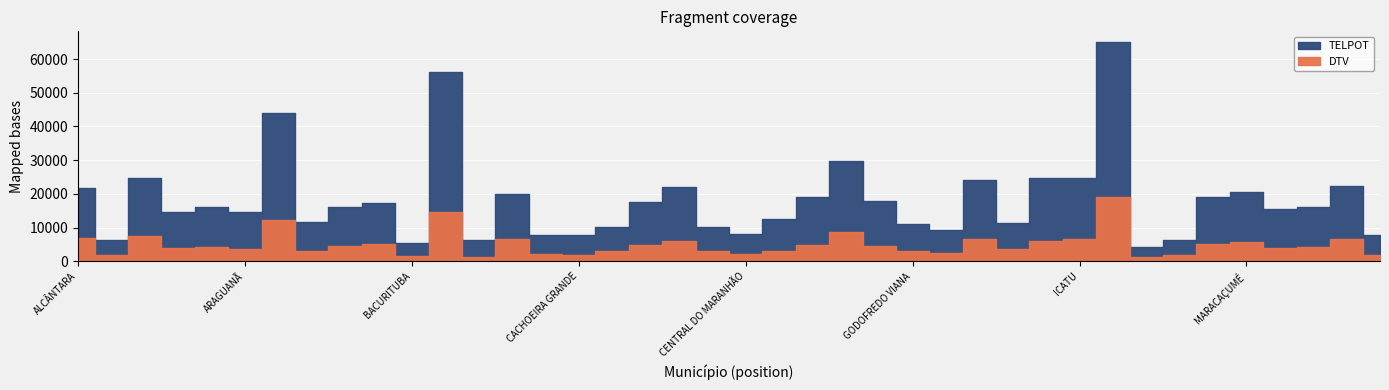

What is the difference between the DTV values at BELÁGUA and ANAPURUS?

2641